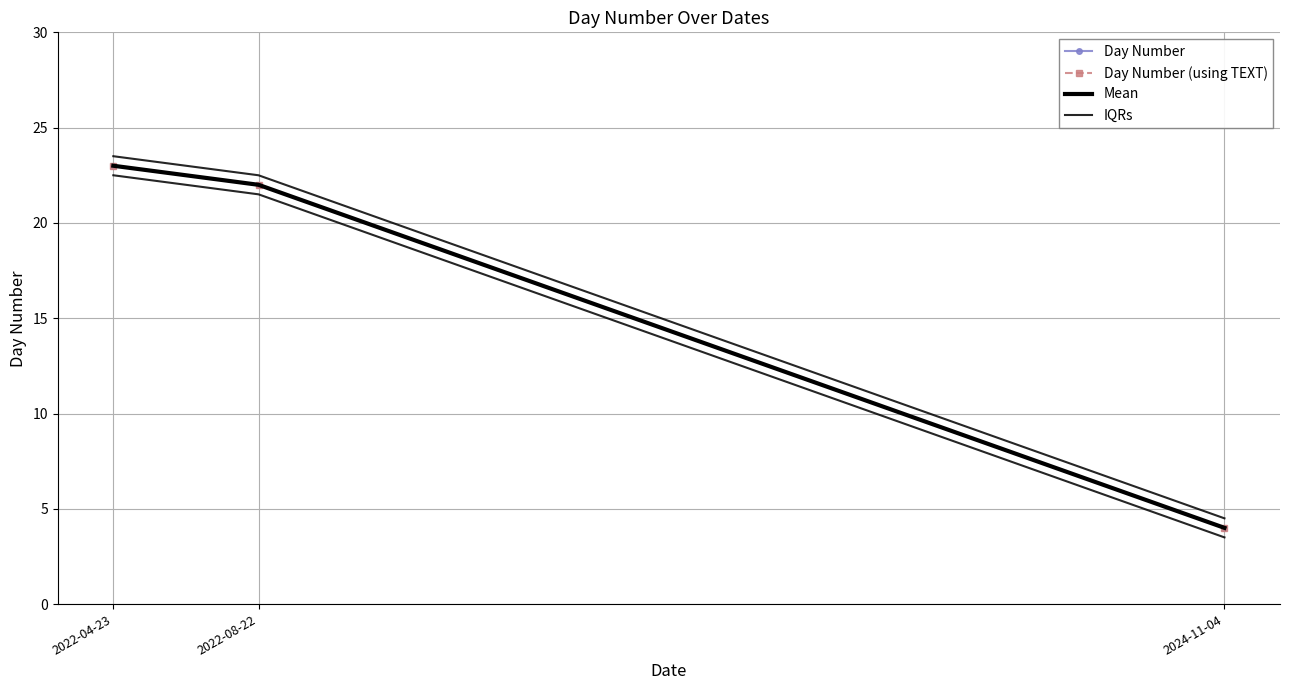

Which series has the largest range (max minus min)?

Day Number